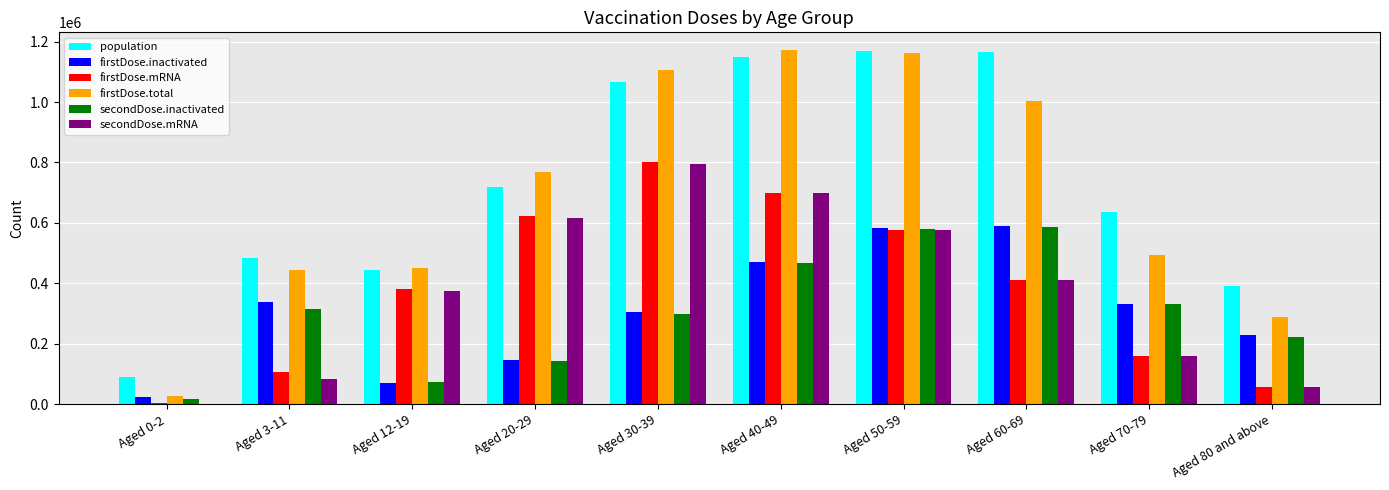

What is the highest value of the firstDose.mRNA series?

801288